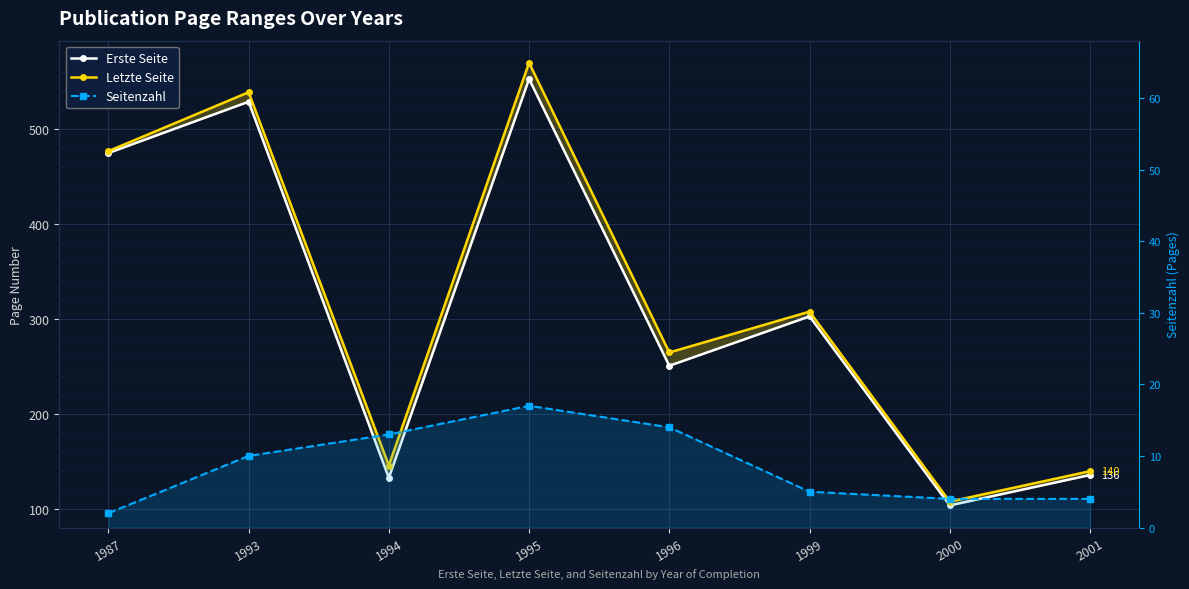

What is the difference between the maximum and minimum values in the Seitenzahl series?

15